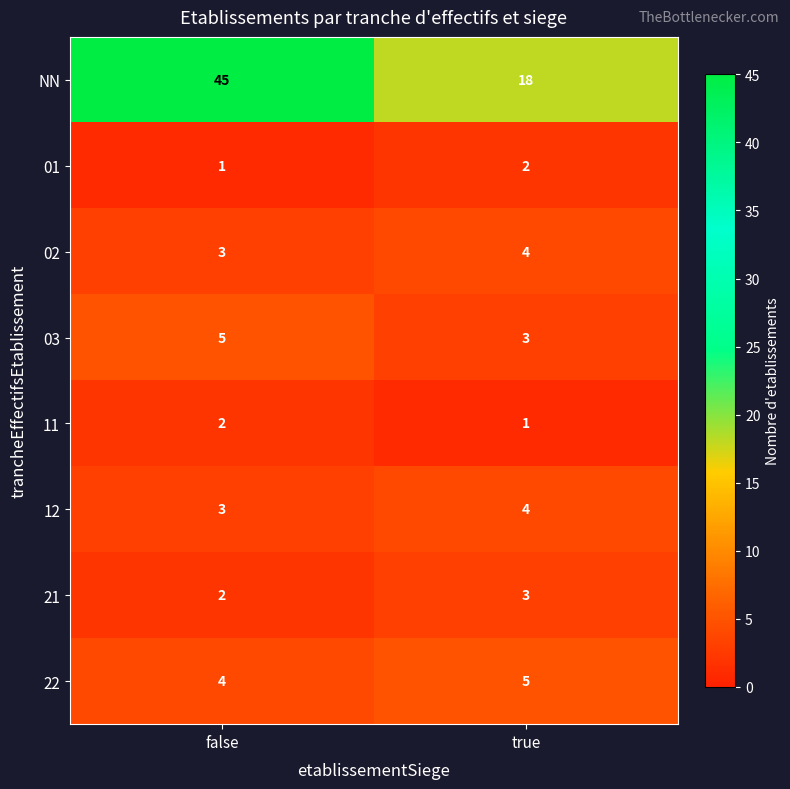

At which label does 01 reach its peak?

true